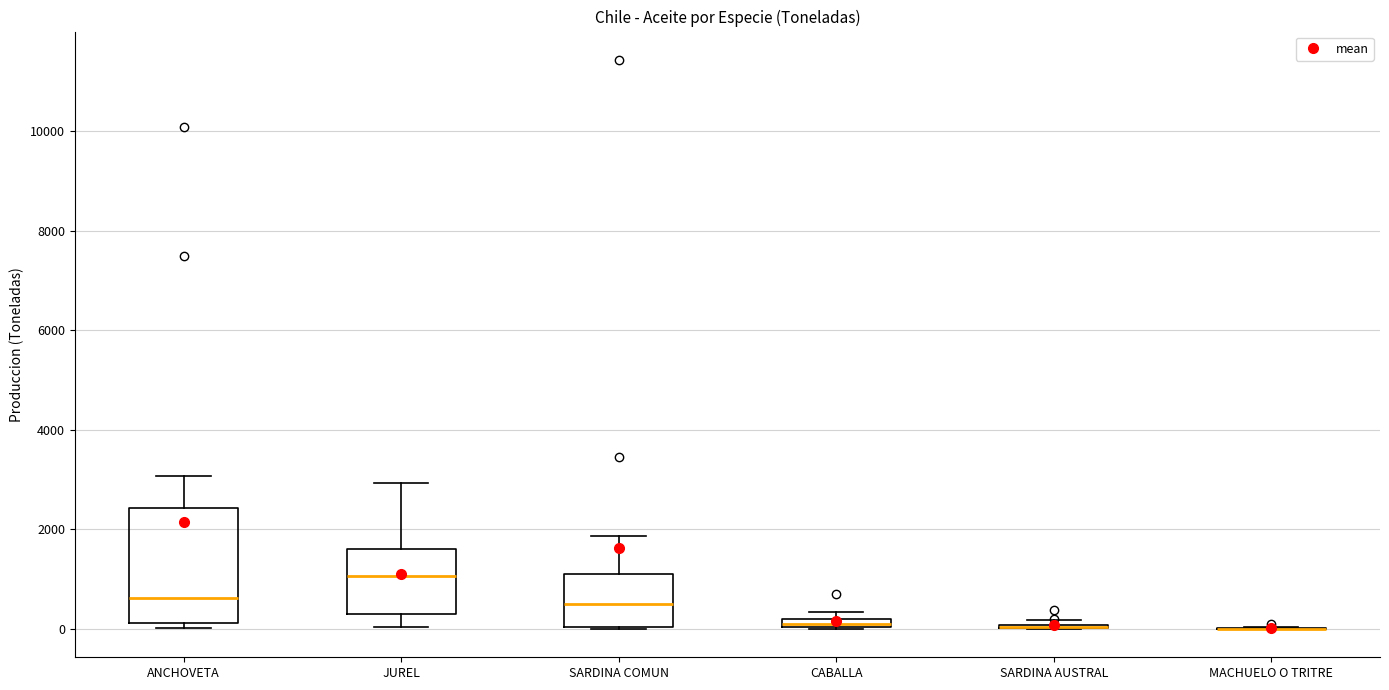

Which box is the tallest, from its lower edge to its upper edge?

ANCHOVETA